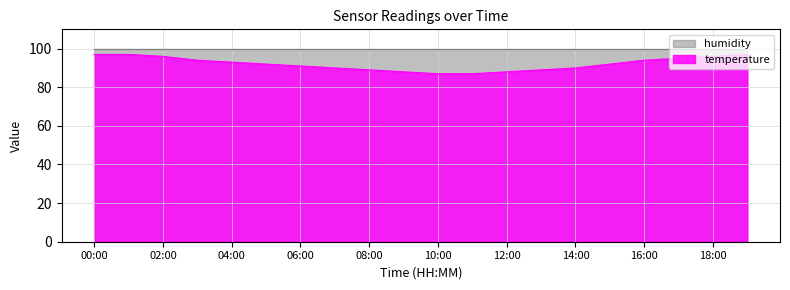

At which label does the data first exceed 92?

00:00